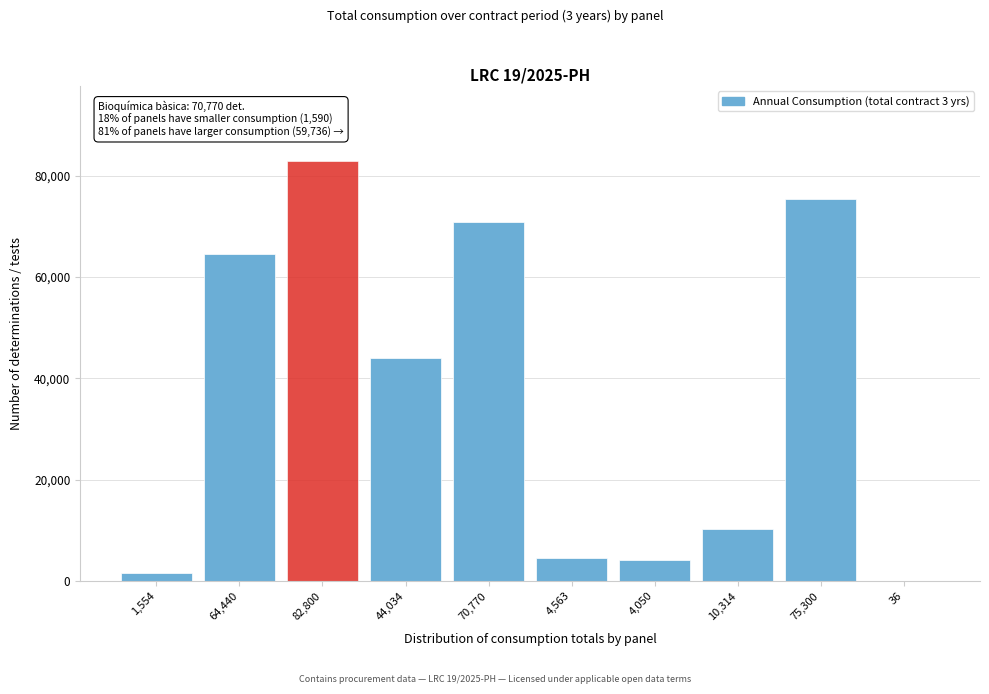

Reading left to right, list all the values displayed in this chart.

1,554=1554	64,440=64440	82,800=82800	44,034=44034	70,770=70770	4,563=4563	4,050=4050	10,314=10314	75,300=75300	36=36